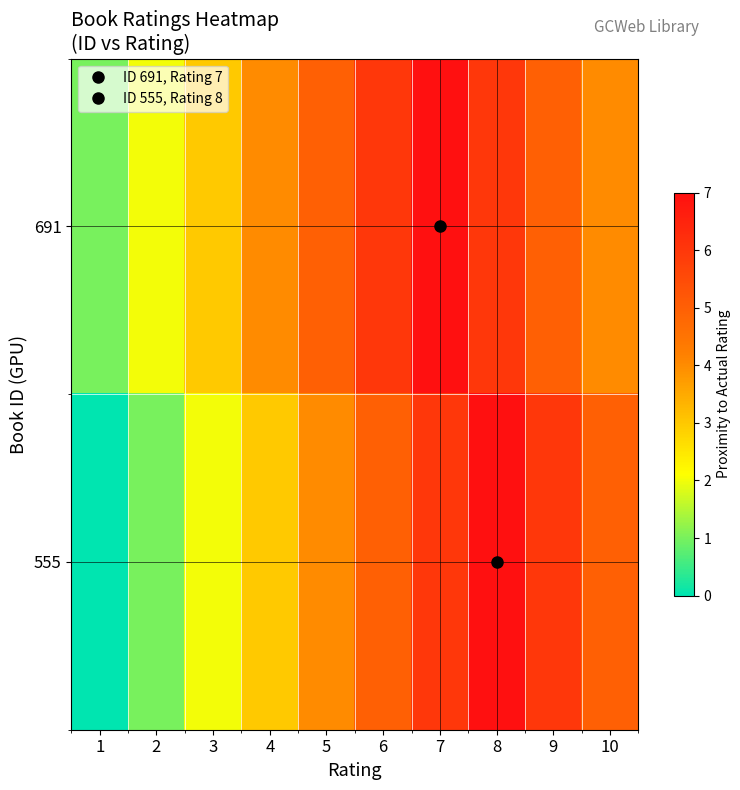

Rank the series by their average value, from lowest to highest.

555, 691